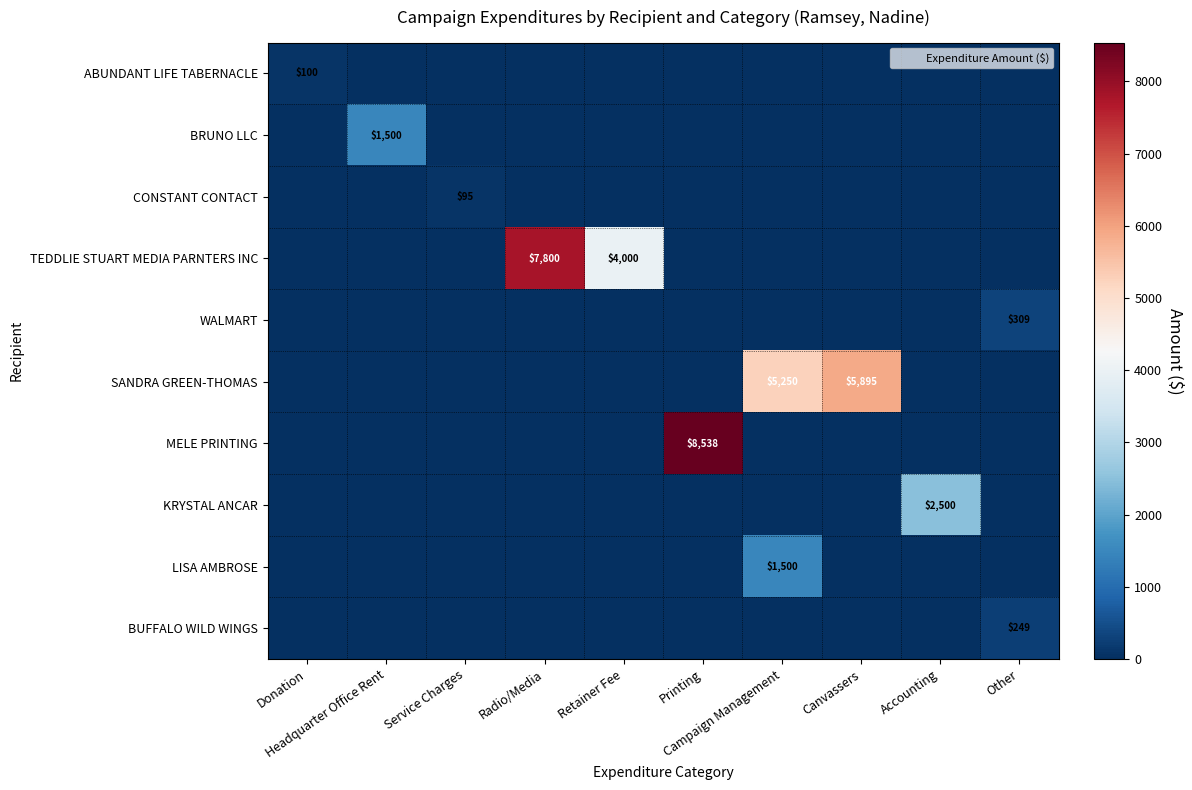

How many values in MELE PRINTING are above zero?

1